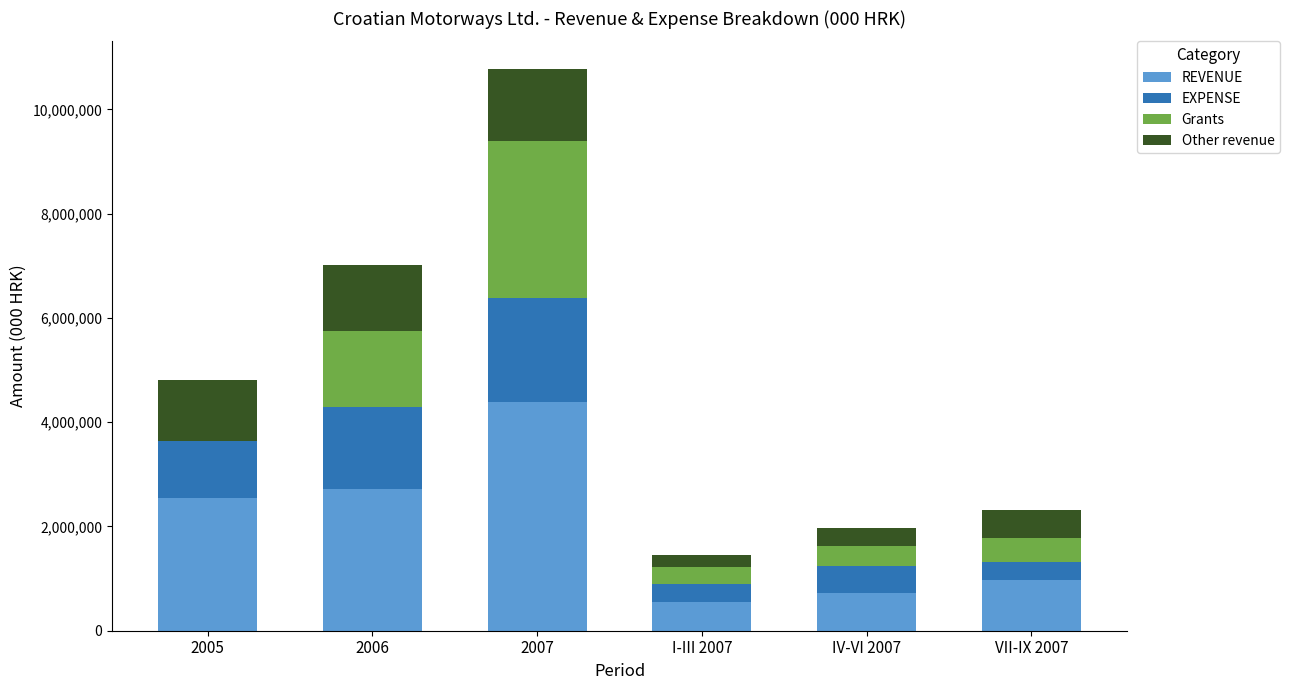

At which category is the sum across all series the highest?

2007